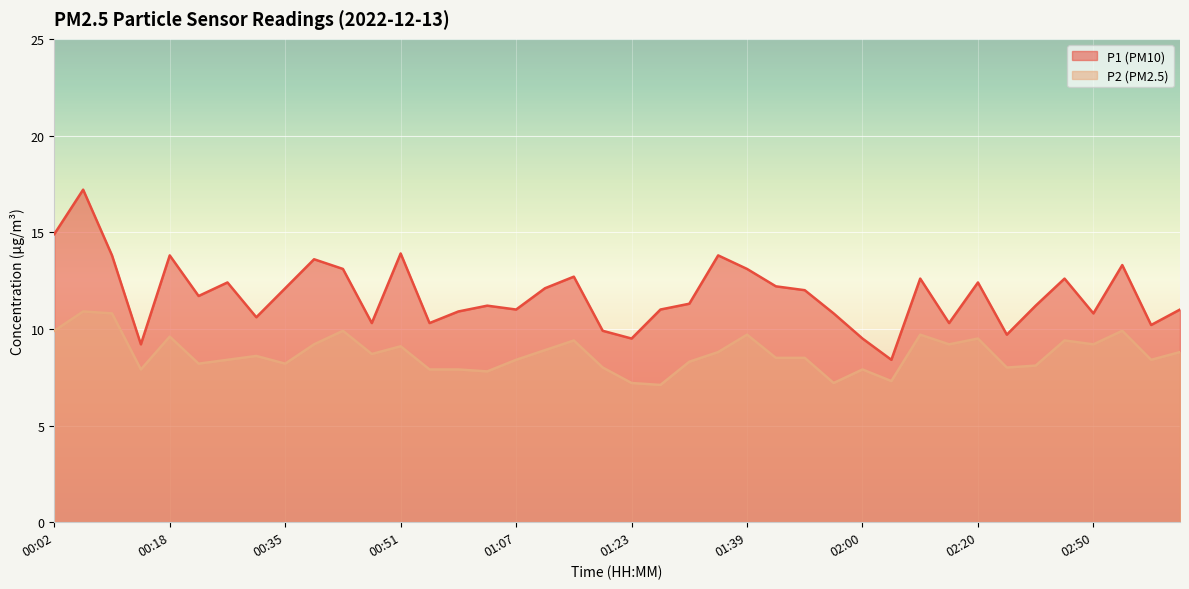

Which series changed the most between 02:20 and 30?

P2 line